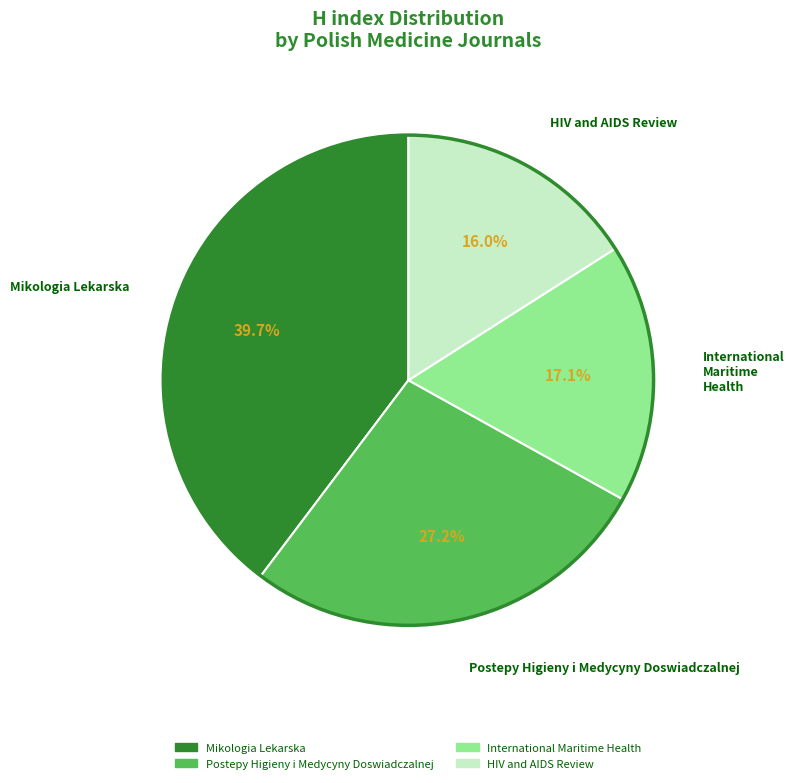

The Postepy Higieny i Medycyny Doswiadczalnej slice represents 27% of the pie. True or false?

True